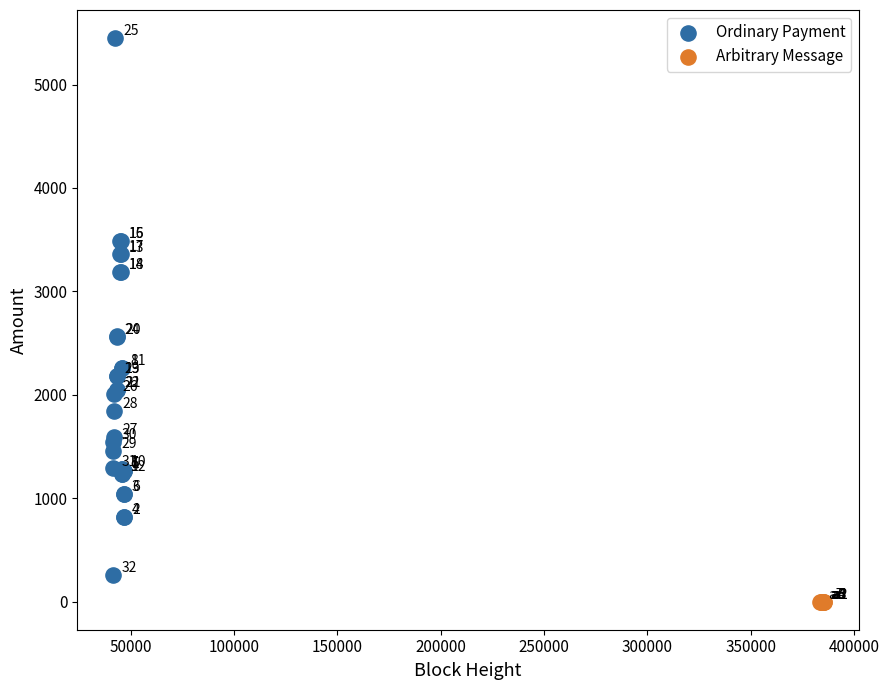

Which series reaches the minimum Y coordinate?

Arbitrary Message